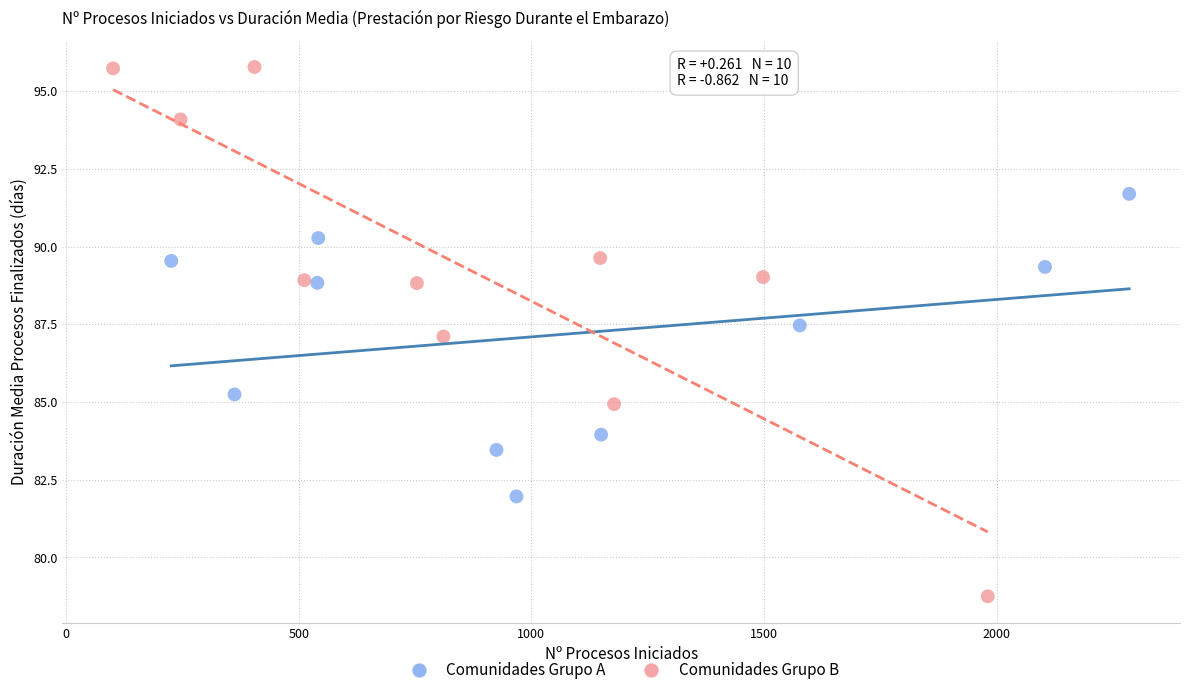

Which series contains the lowest Y value?

Comunidades Grupo B